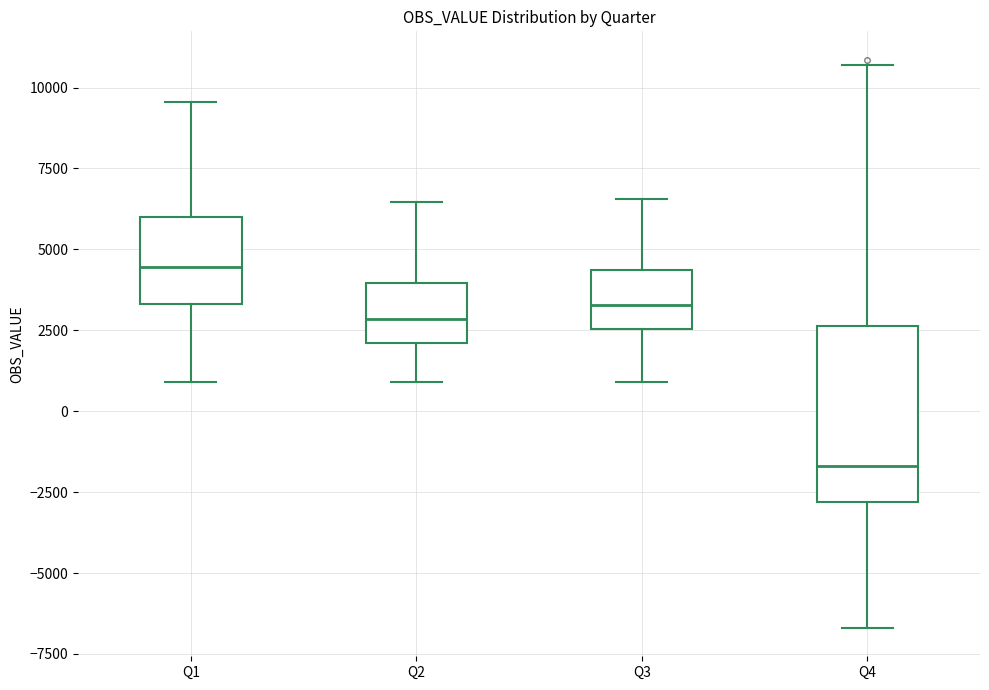

Which box is the tallest, from its lower edge to its upper edge?

Q4